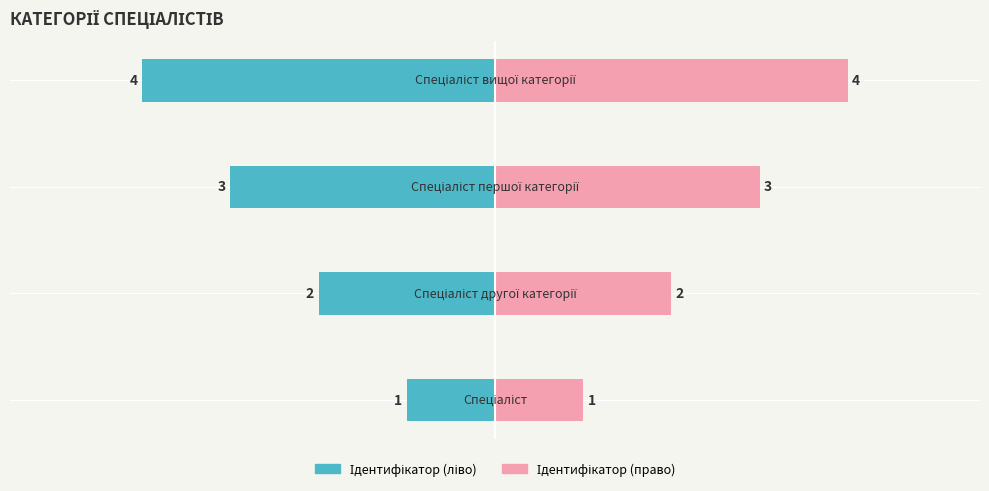

What is the average value of the Ідентифікатор (право) series?

2